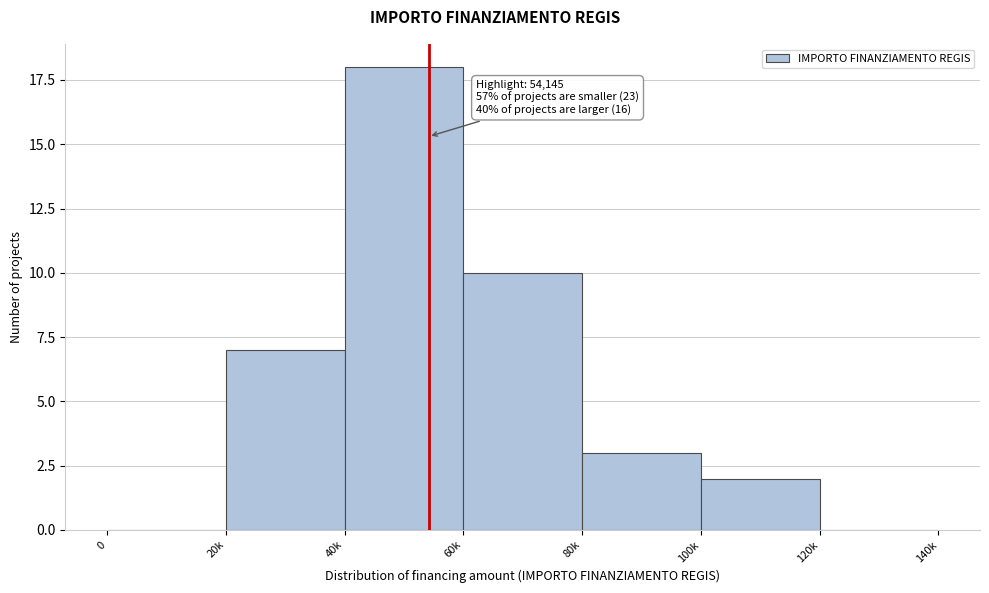

Reading left to right, extract all data points from this chart.

0=0	20k=7	40k=18	60k=10	80k=3	100k=2	120k=0